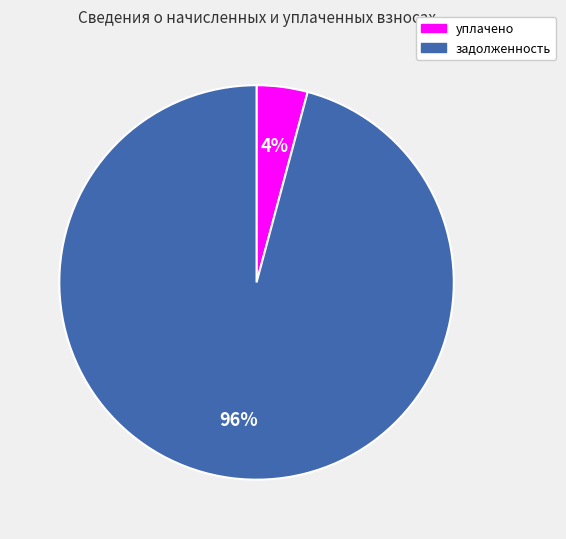

What is the smallest slice in the pie chart?

уплачено